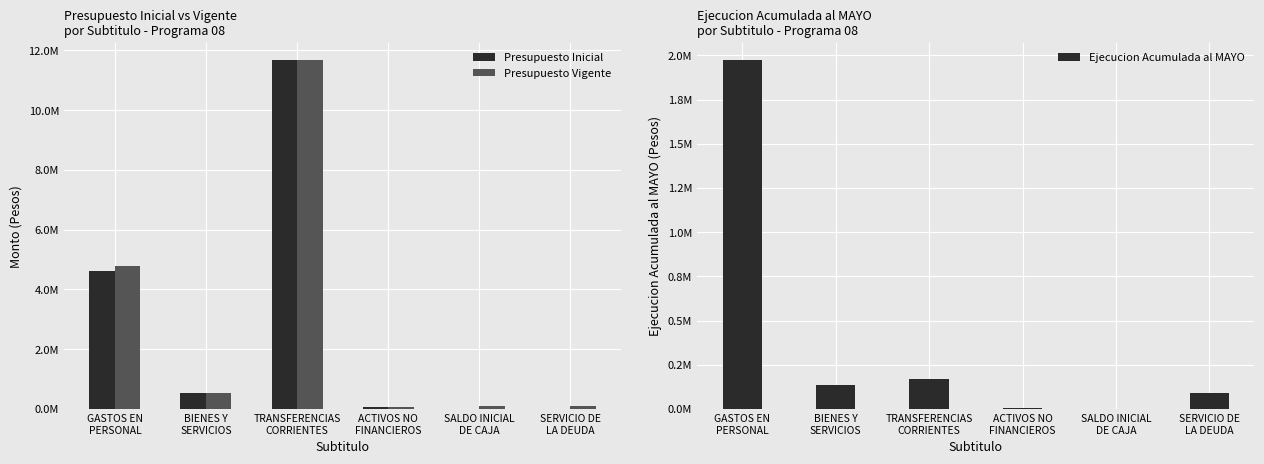

Which series has the largest range (max minus min)?

Presupuesto Inicial